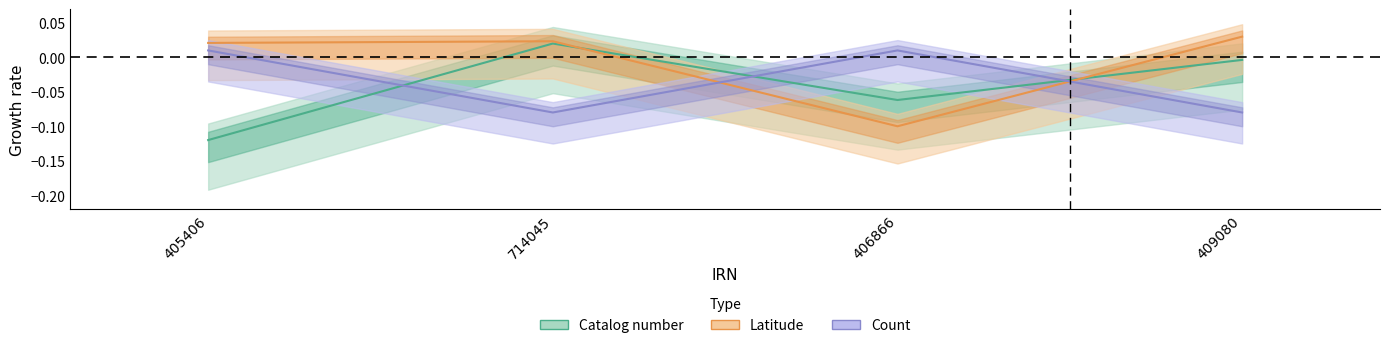

What is the total value across all series at 405406?

-0.1